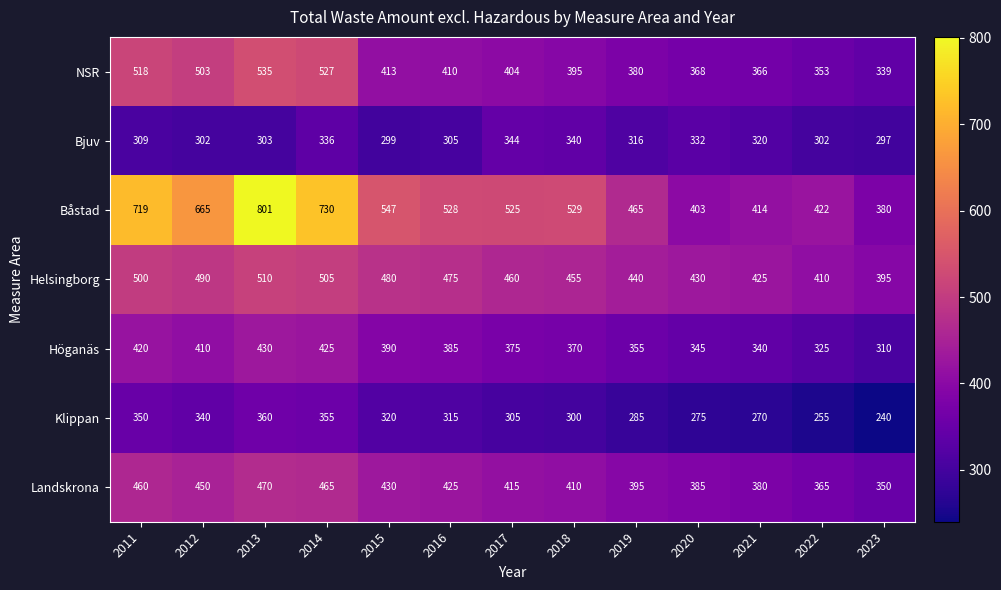

At how many categories does at least one series exceed 632?

4